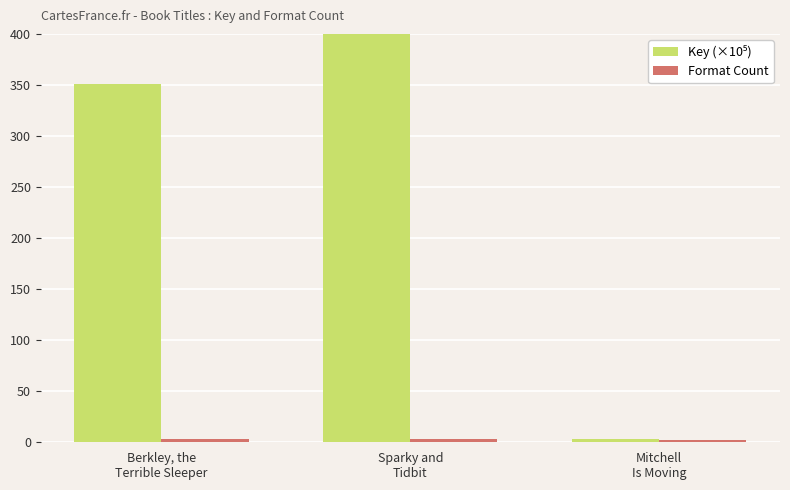

At which label does Key (×10⁵) reach its peak?

Sparky and
Tidbit